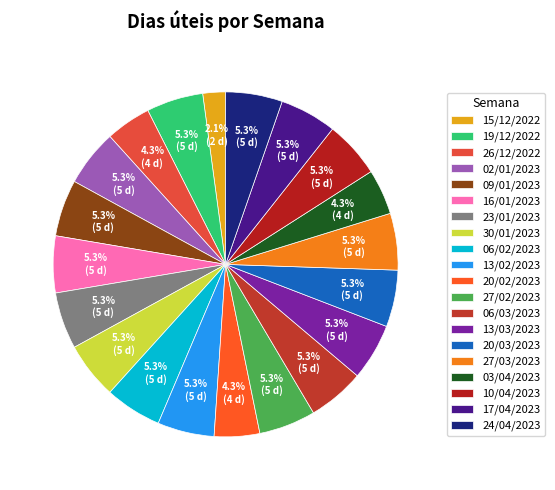

To the nearest percent, what is the combined percentage of 20/02/2023 and 09/01/2023?

10%